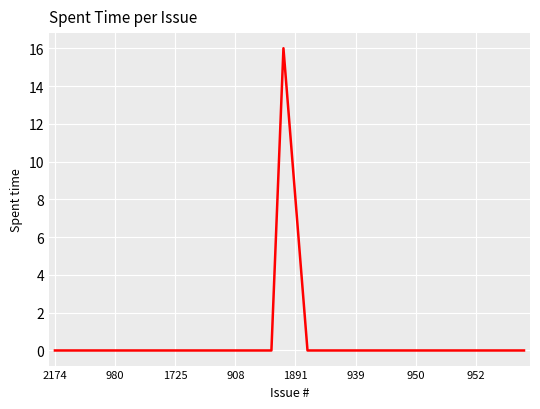

What is the greatest value displayed?

16